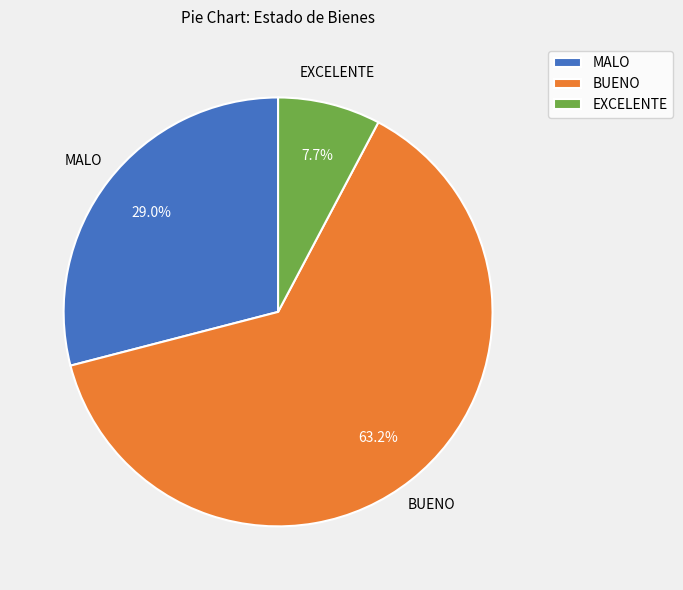

Which category has the biggest portion of the pie?

BUENO